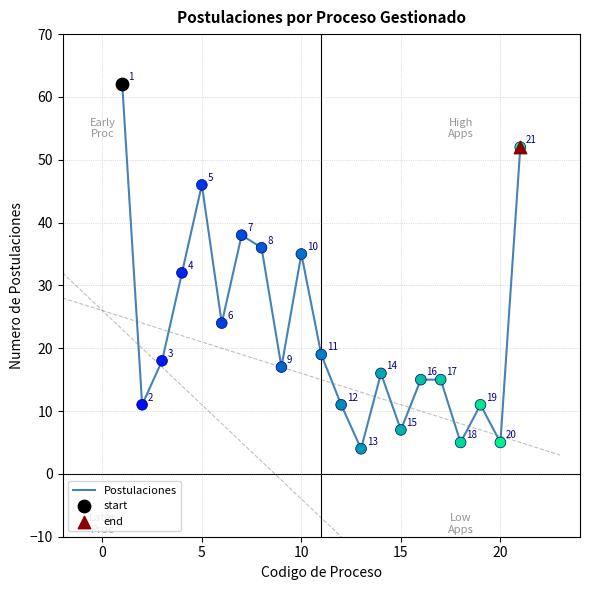

What is the minimum value shown in the chart?

4